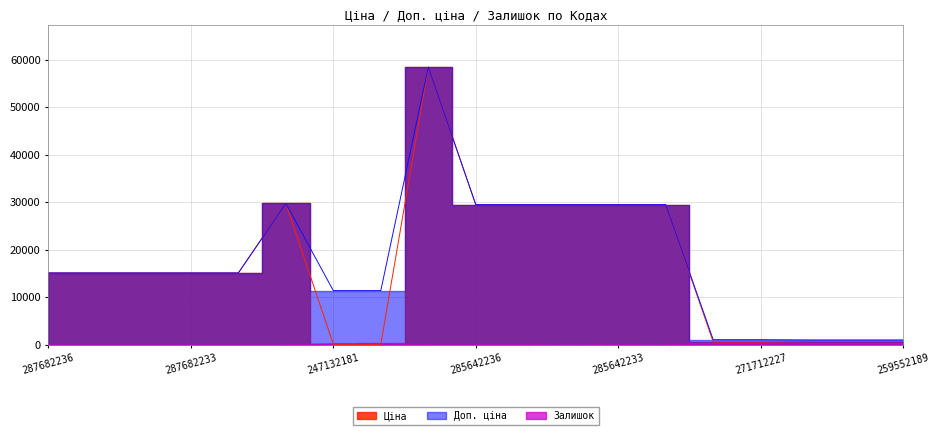

Which series has the widest spread of values?

Ціна